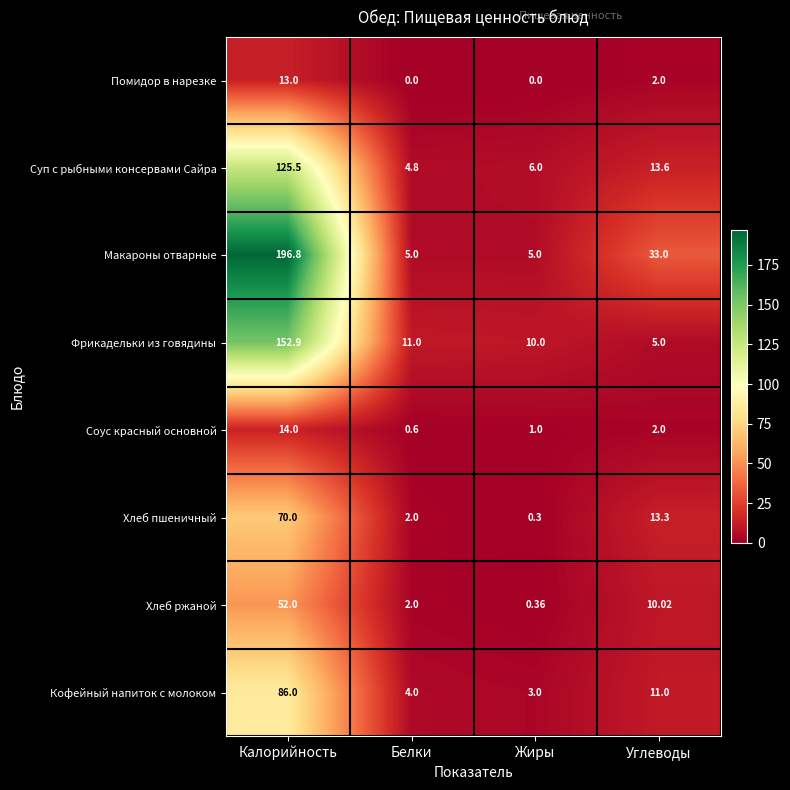

Which series has the largest range (max minus min)?

Макароны отварные